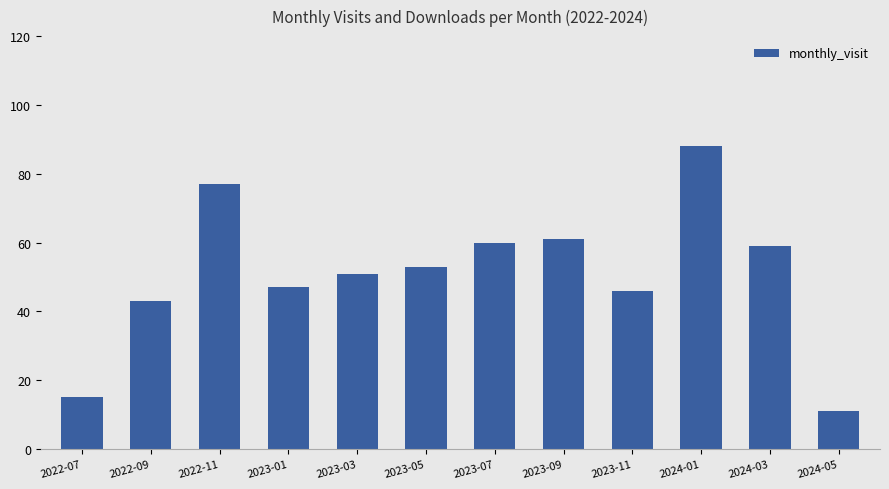

What is the change in value from 2023-03 to 2023-07?

+9